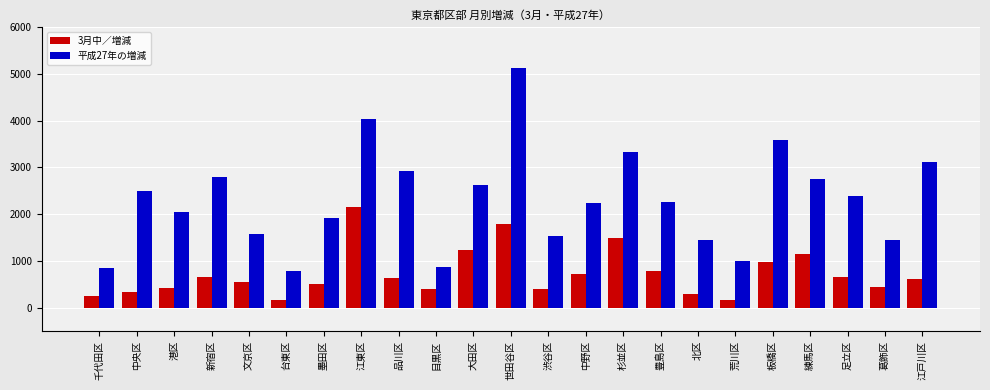

Where is 平成27年の増減 nearest to the value 2958?

品川区